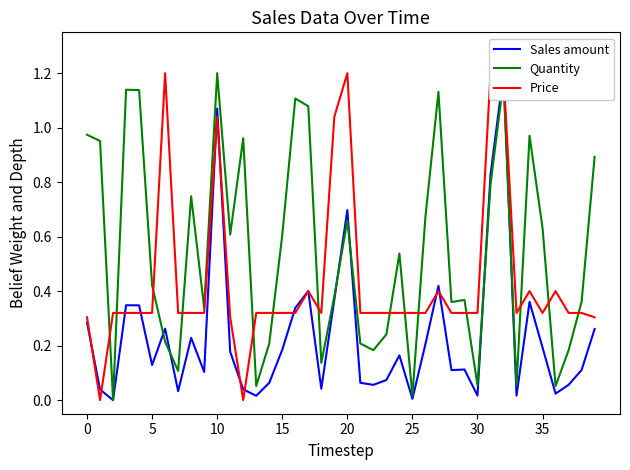

What is the value of the Sales amount point at the 29th from the left?

0.1